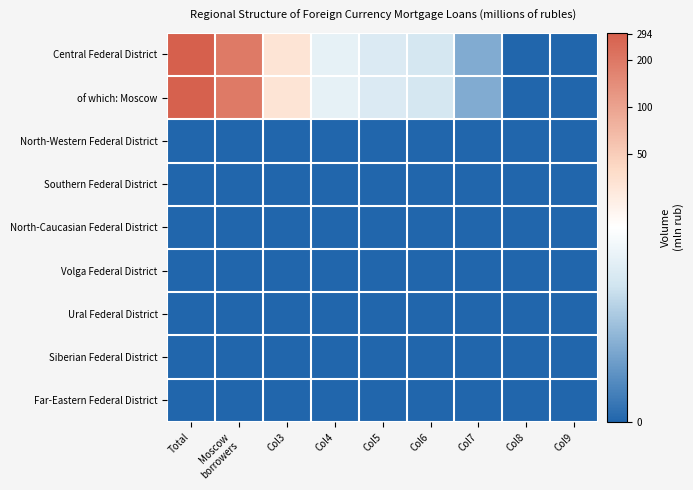

At which category does the chart reach its minimum across all series?

Col8